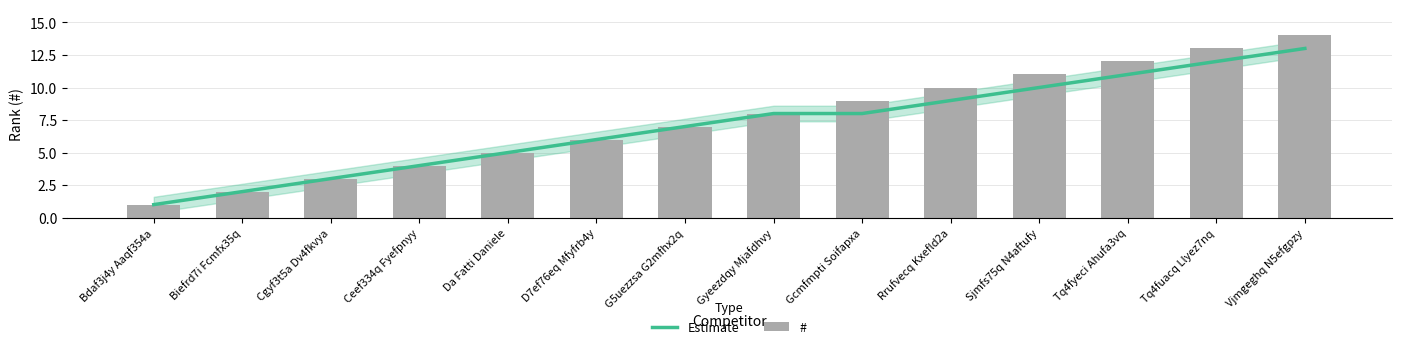

At which category is the sum across all series the highest?

Vjmgeghq N5efgpzy